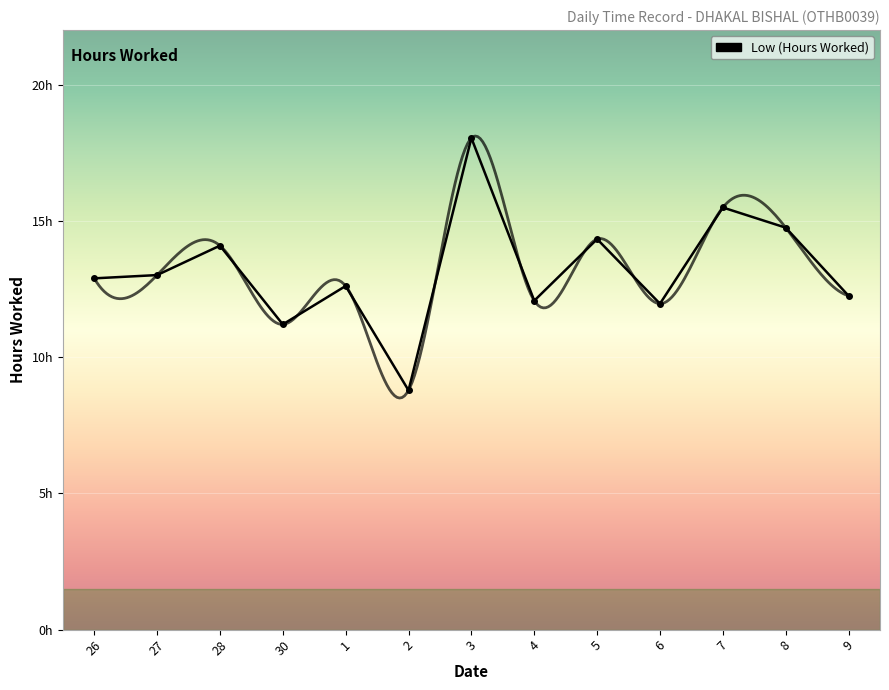

At which label does the data first exceed 12?

26